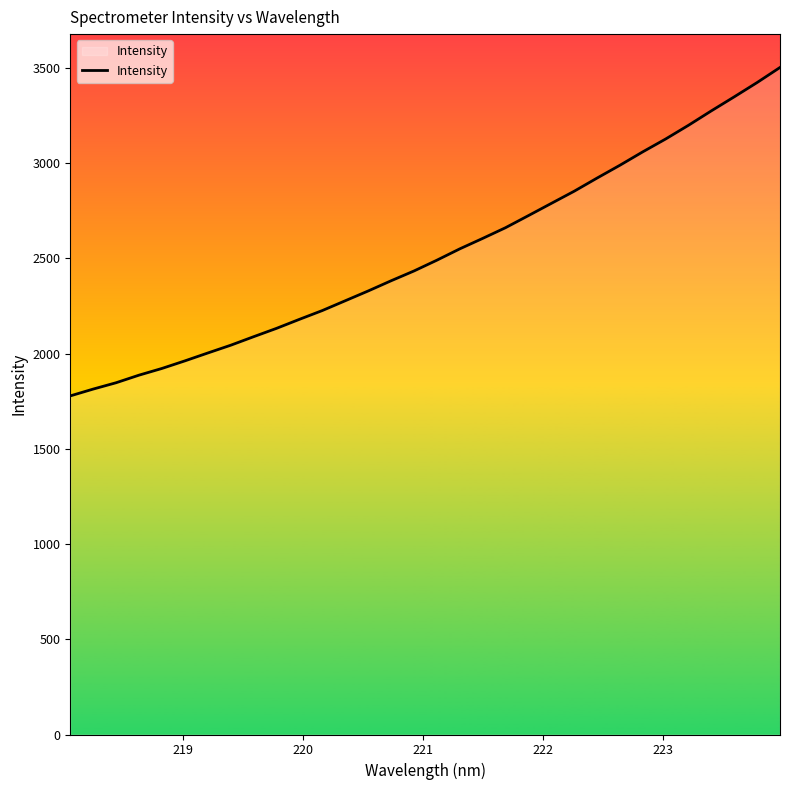

What is the difference between the maximum and minimum values?

1724.1